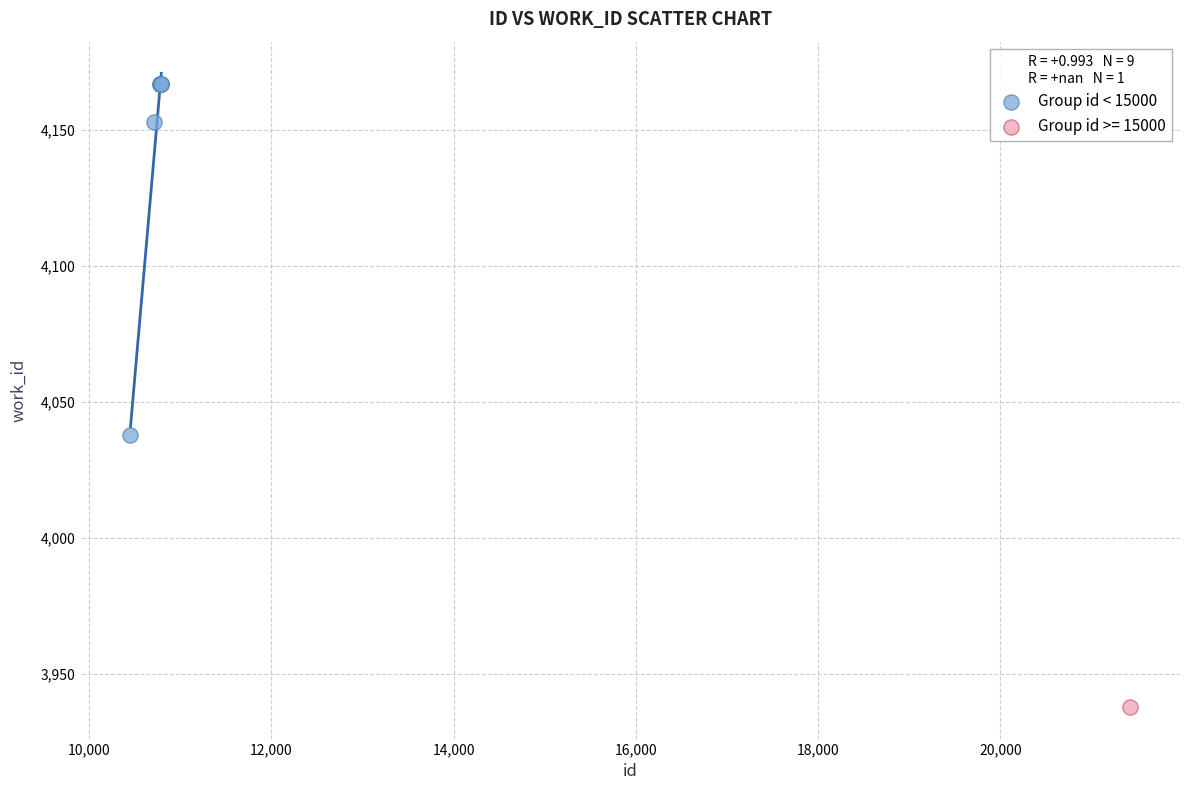

What are all the series names shown in the legend?

Group id < 15000, Group id >= 15000